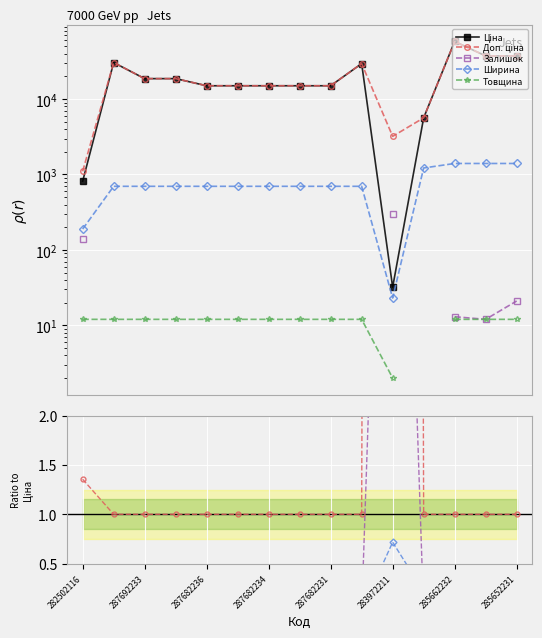

What is the greatest value displayed?

58037.0